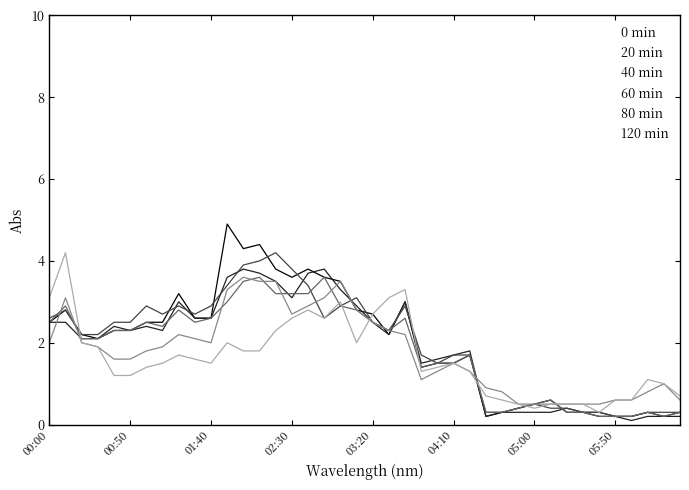

What is the greatest value displayed?

4.9